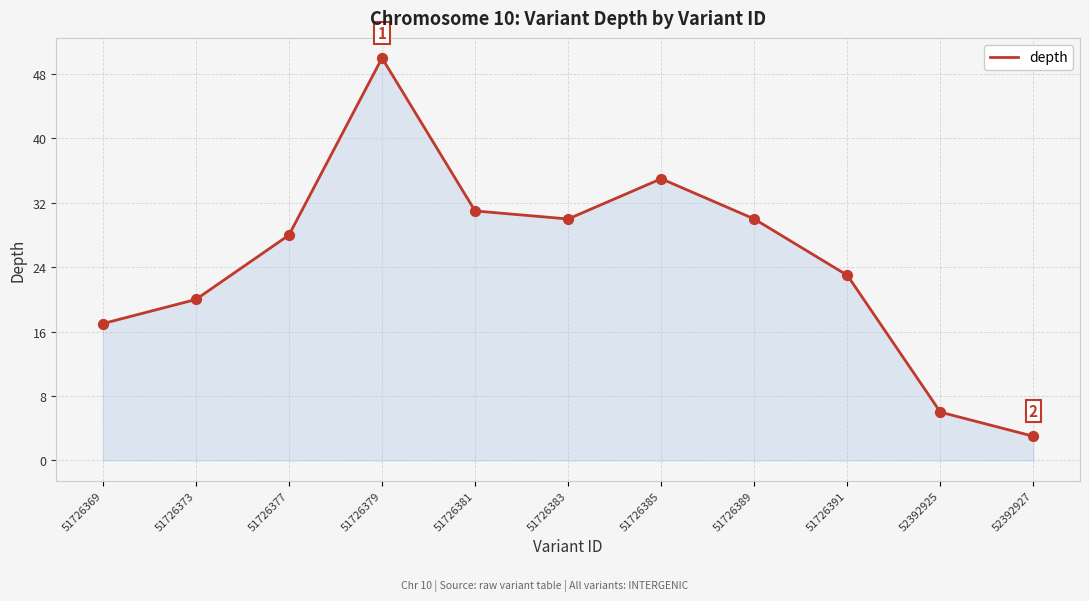

What is the change in value from 51726369 to 51726379?

+33